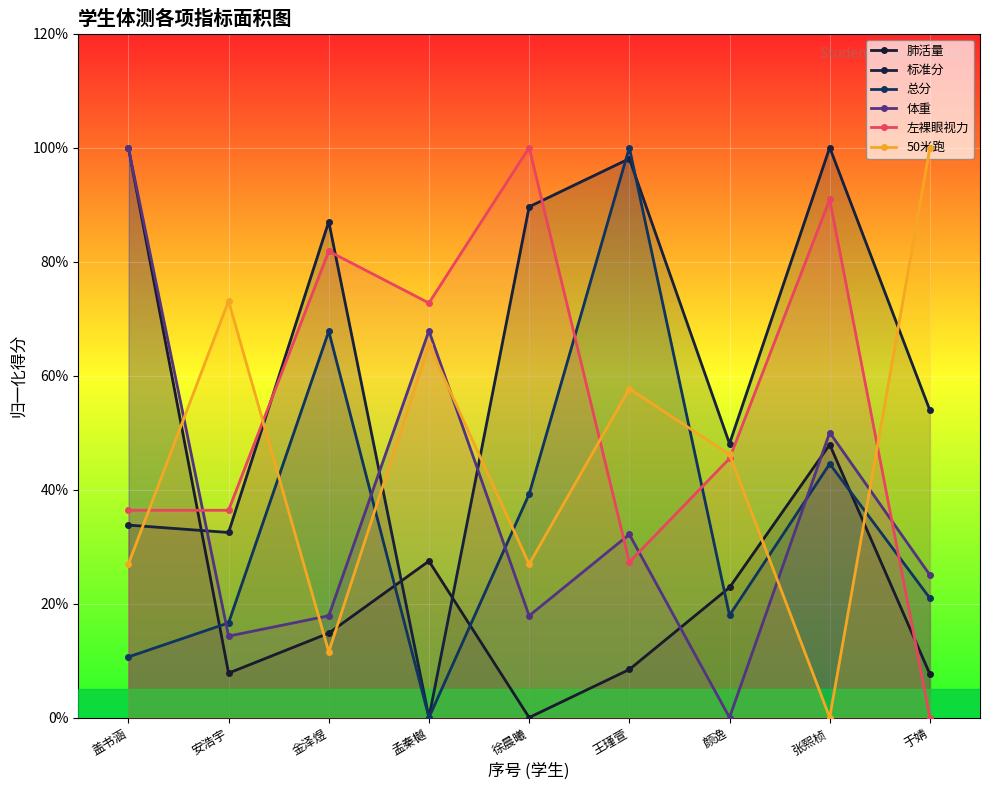

True or false: 左裸眼视力 has more than 2 interior local peaks.

True